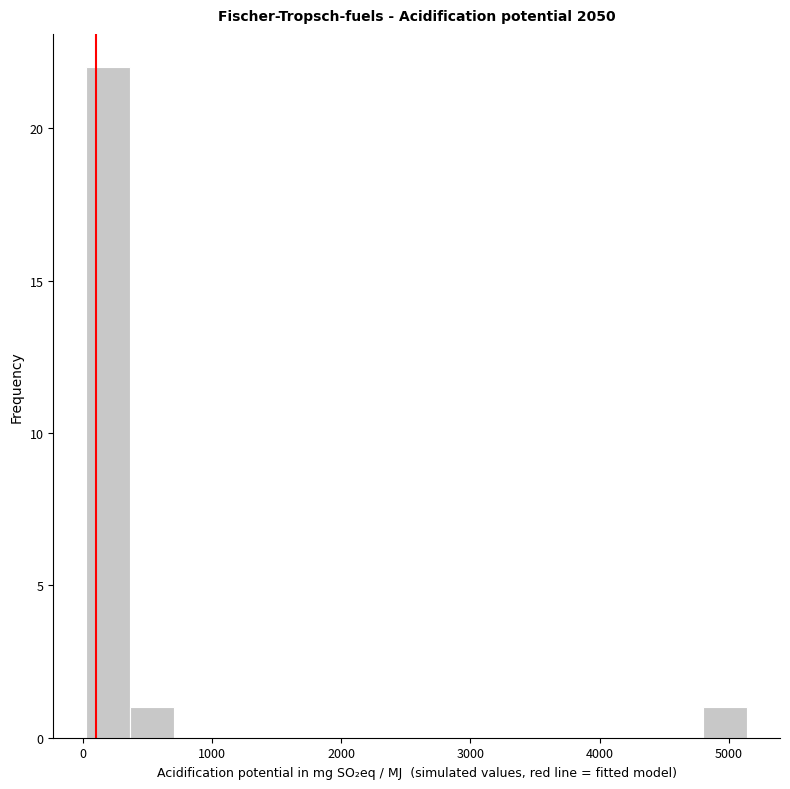

Read against the x-axis, roughly where is the centre of the tallest bar?

200